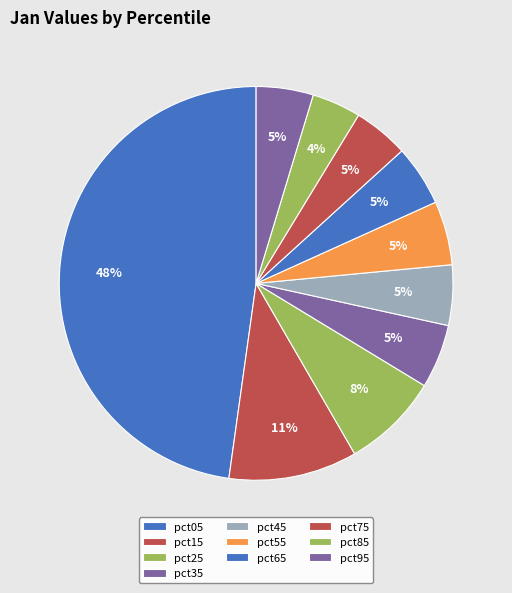

How many segments does this pie chart have?

10